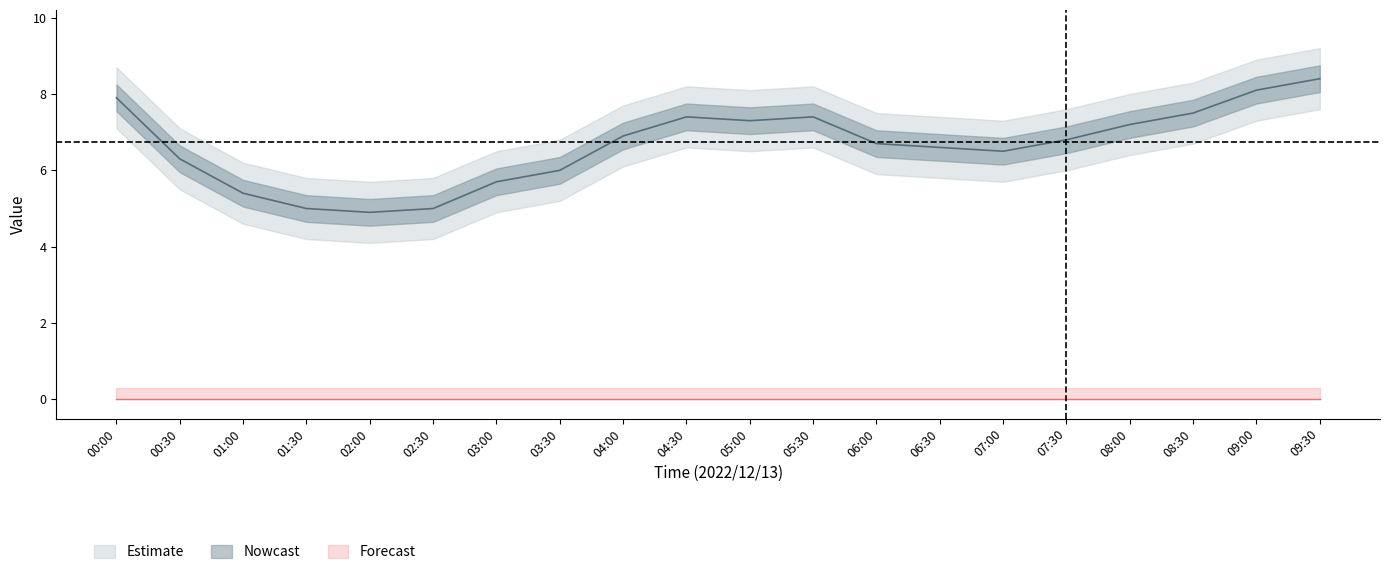

How many points are higher than both their immediate neighbors (excluding endpoints)?

2